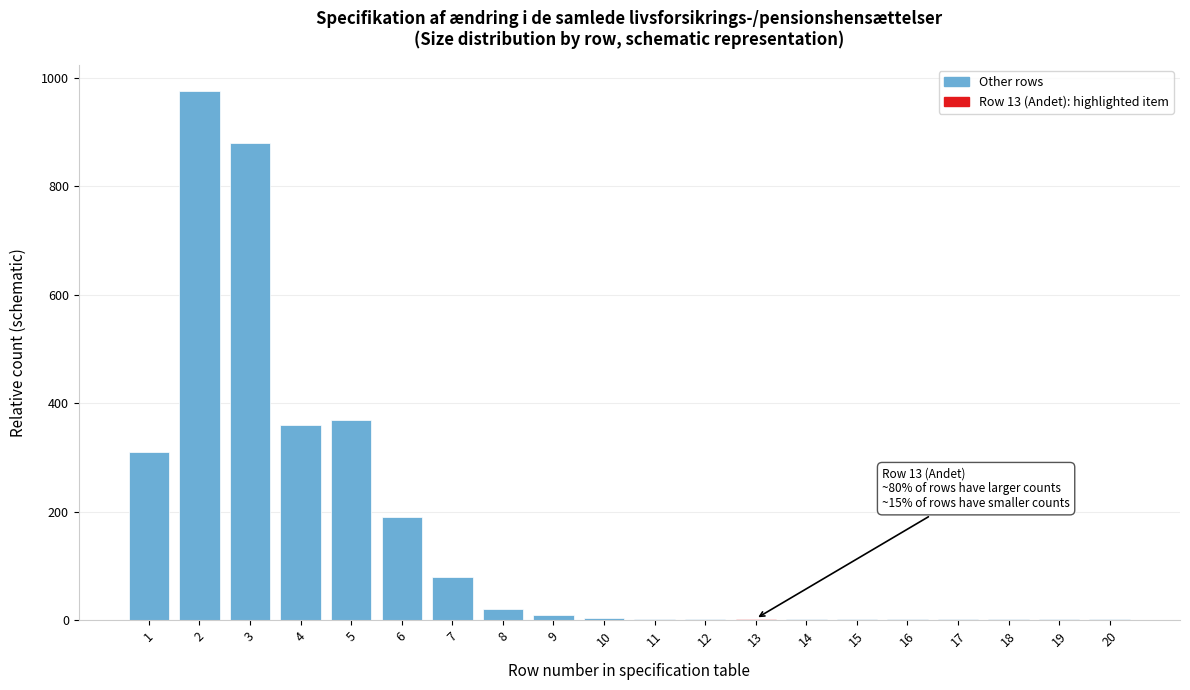

The value at 4 is 360. True or false?

True